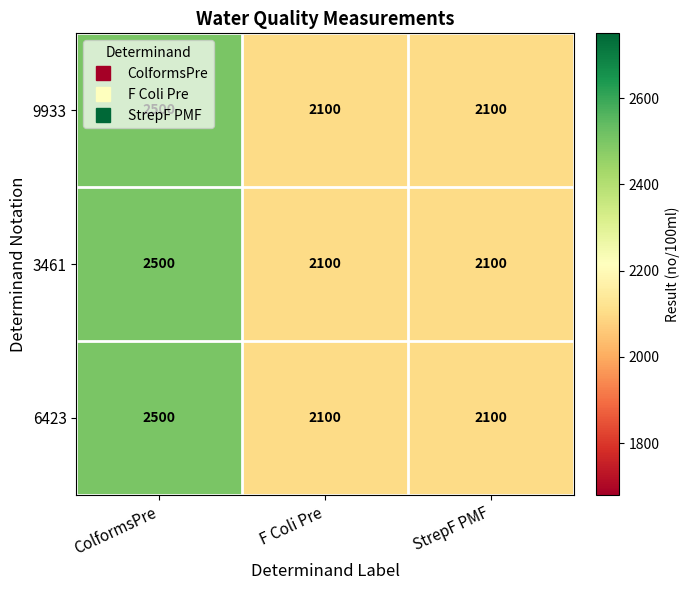

What is the minimum value shown in the chart?

2100